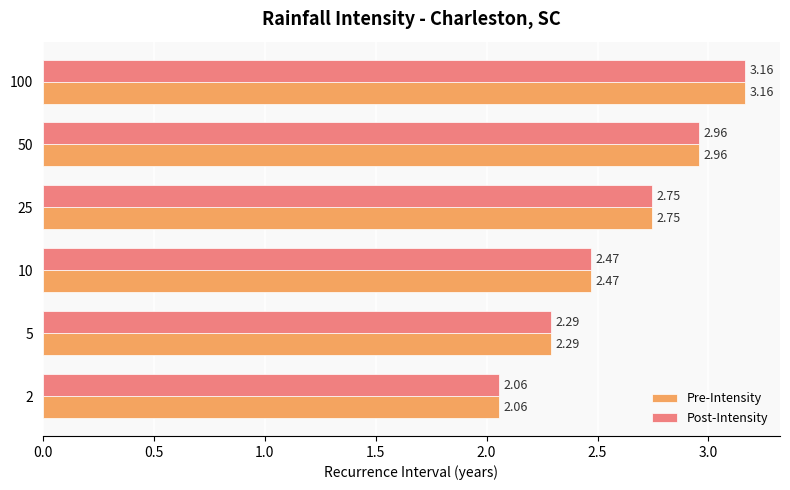

At how many categories does at least one series exceed 2?

6